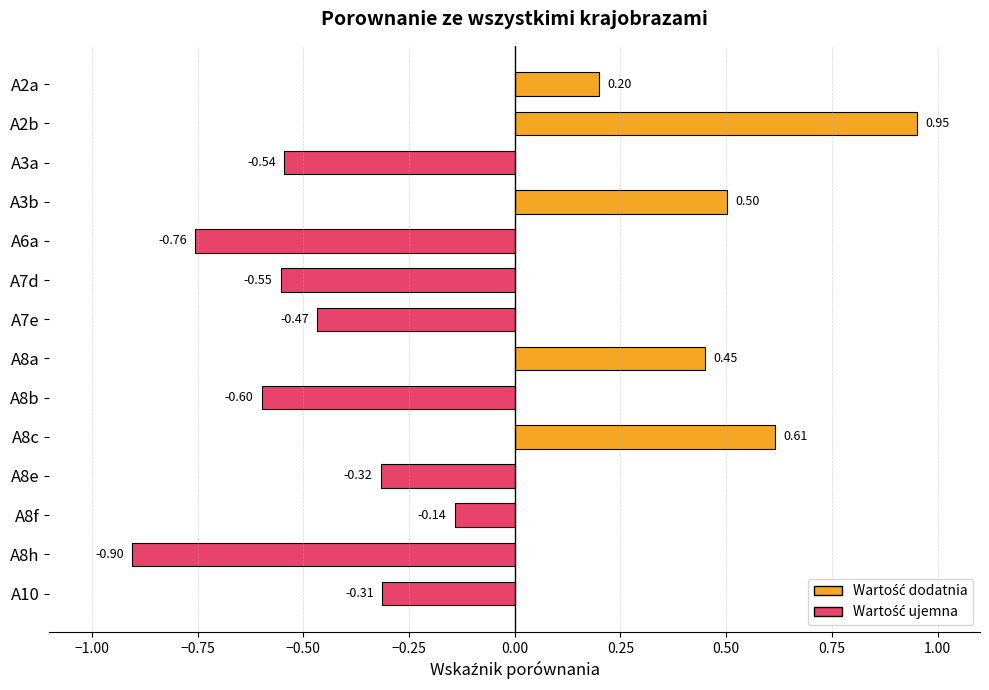

What is the sum of all values?

-1.9